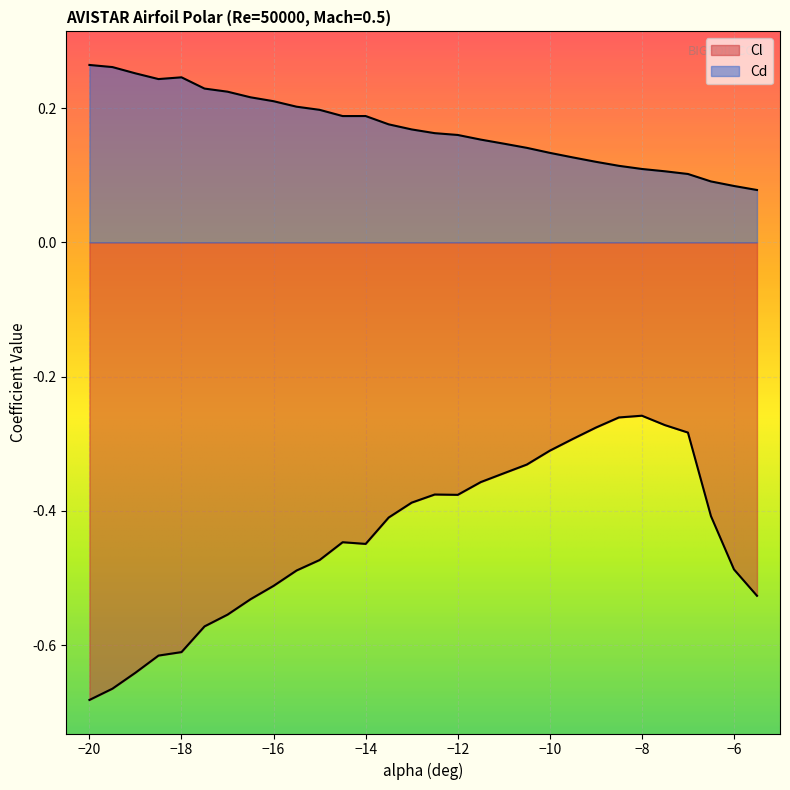

What is the difference between the second highest and second lowest values in the Cl series?

0.4